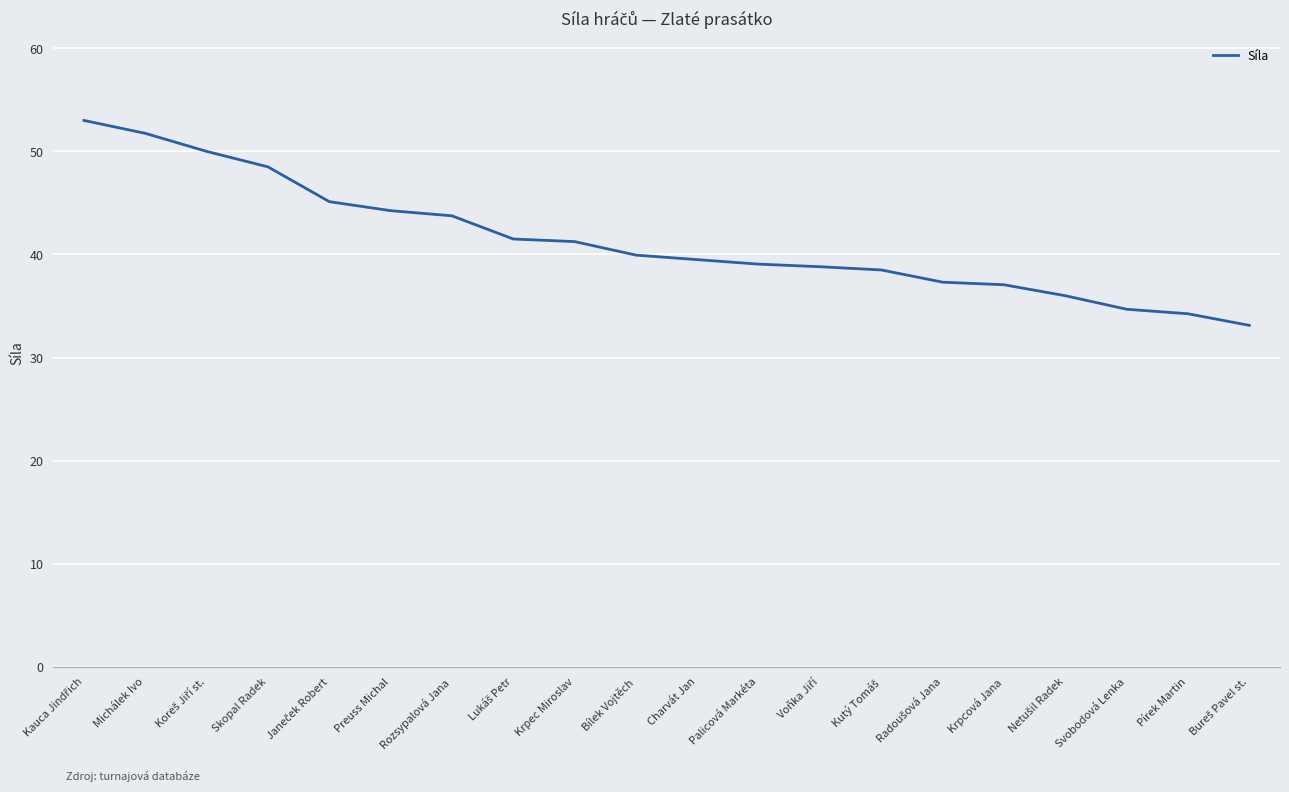

What is the maximum value shown in the chart?

53.0